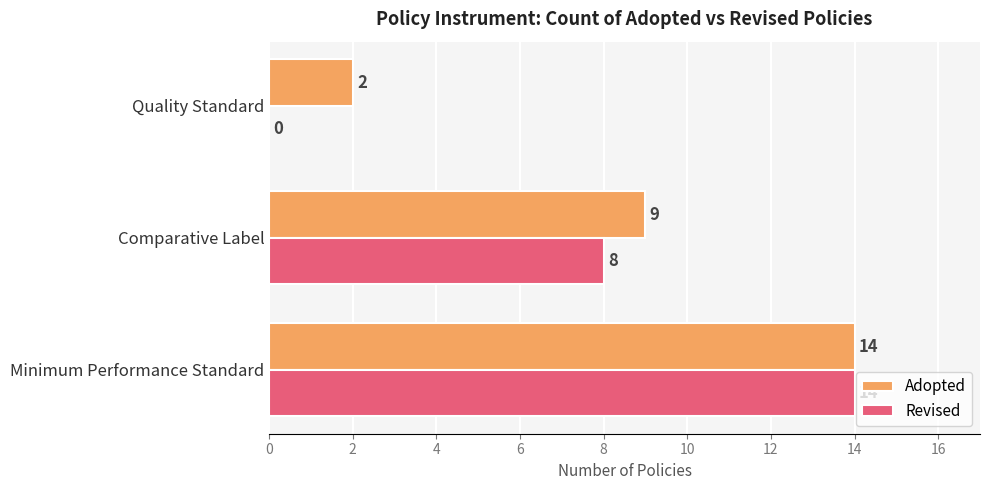

What is the sum of the Adopted values at Quality Standard and Comparative Label?

11